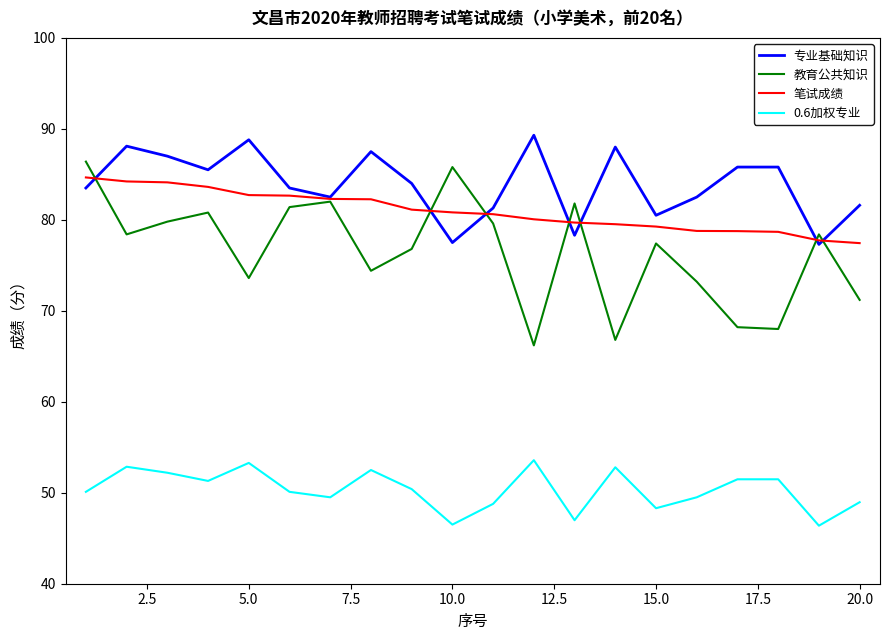

What is the lowest value of the 教育公共知识 series?

66.2